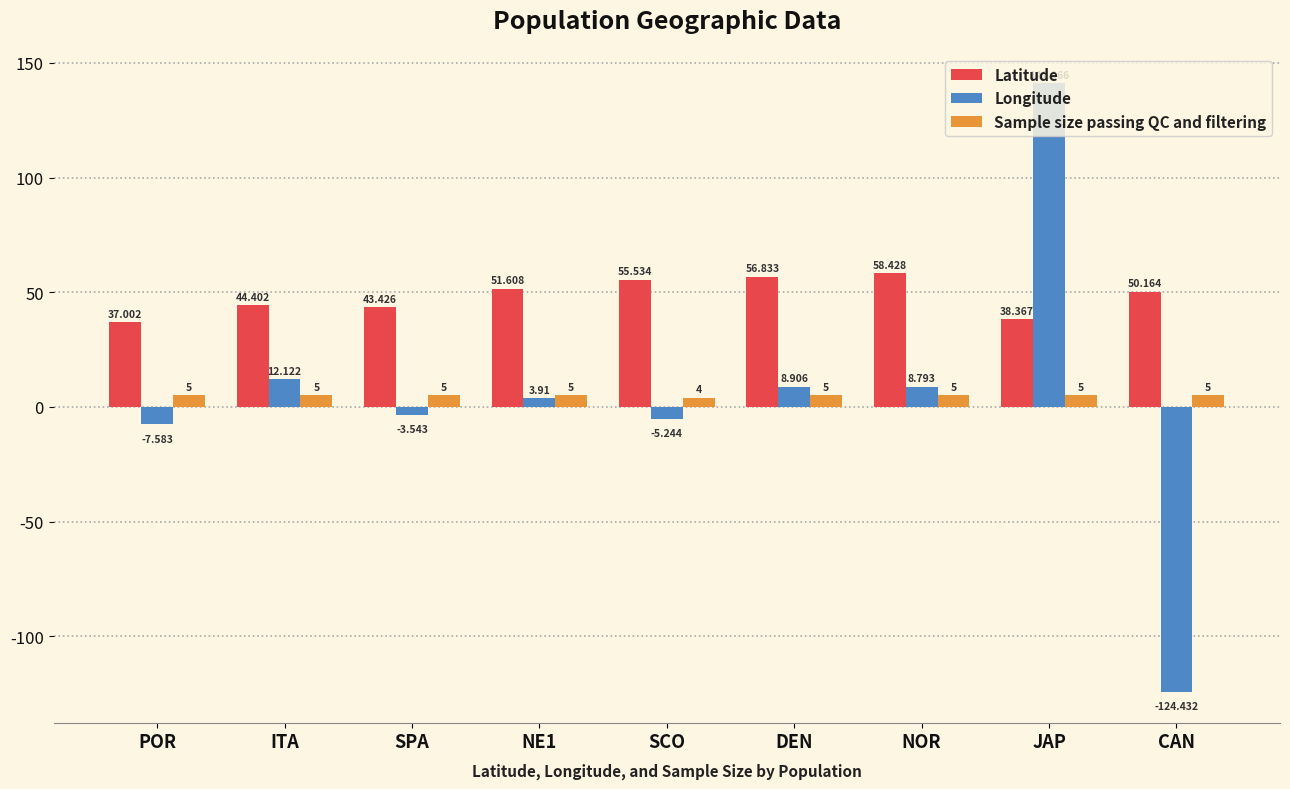

What is the sum of the Sample size passing QC and filtering values at POR and CAN?

10.0